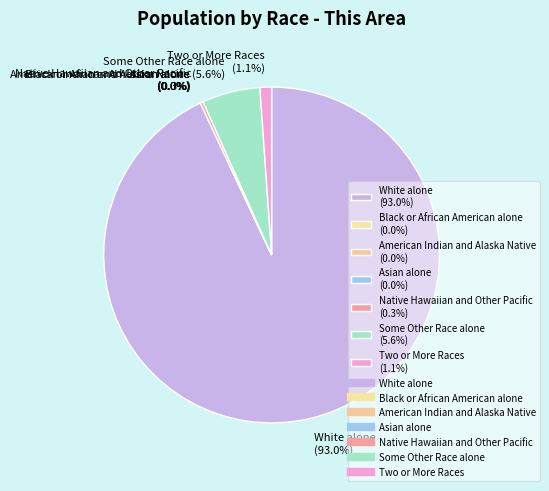

Is there a majority slice in this chart?

Yes